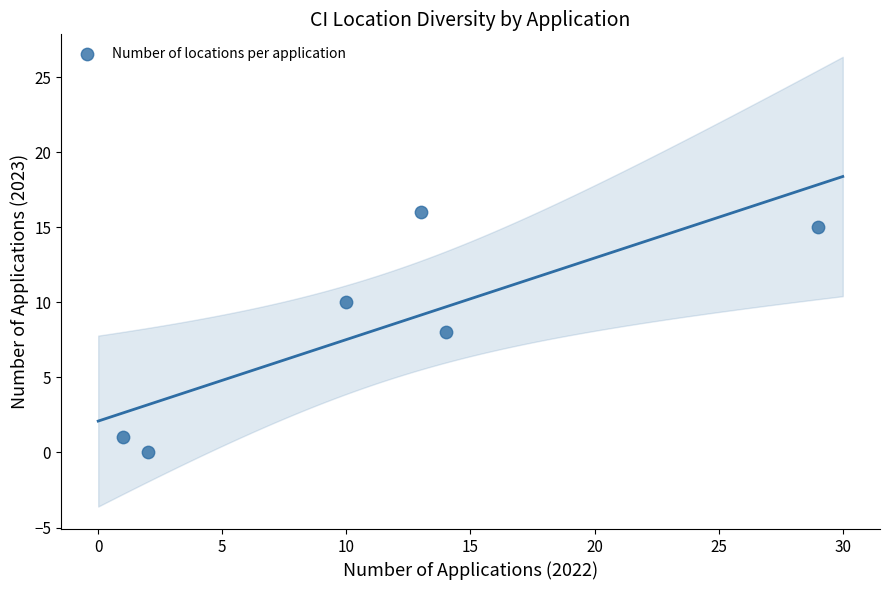

What is the range of X values (max minus min)?

28